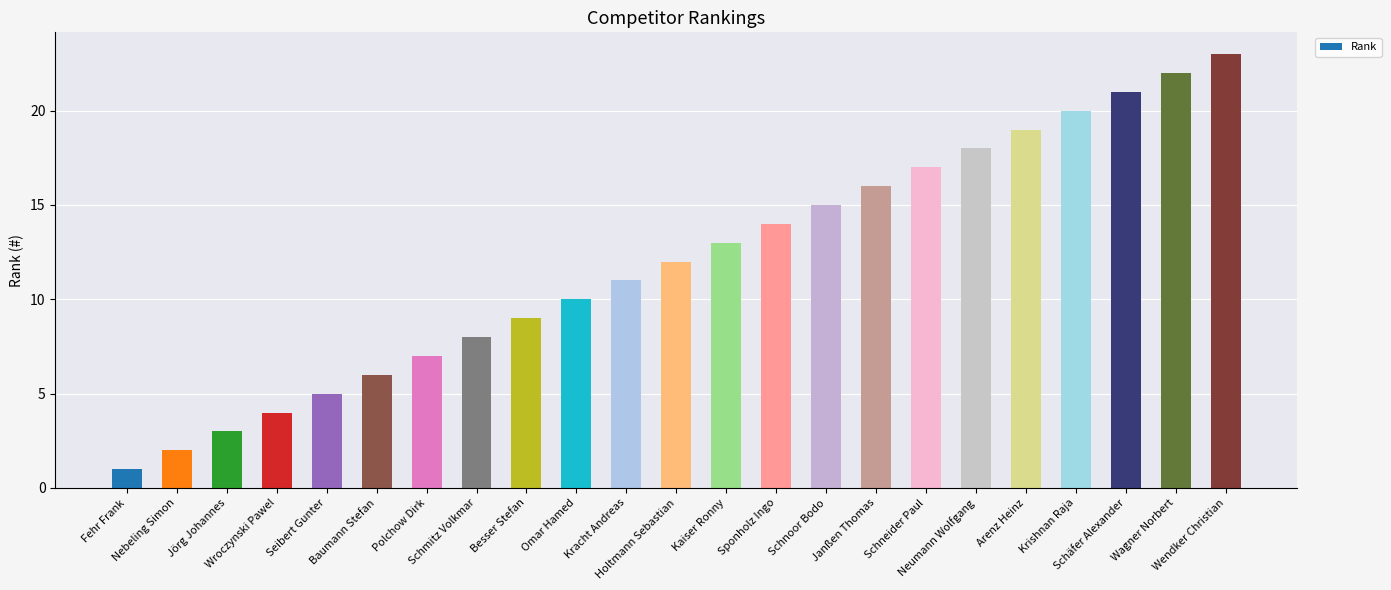

What position from the left is Kracht Andreas?

11